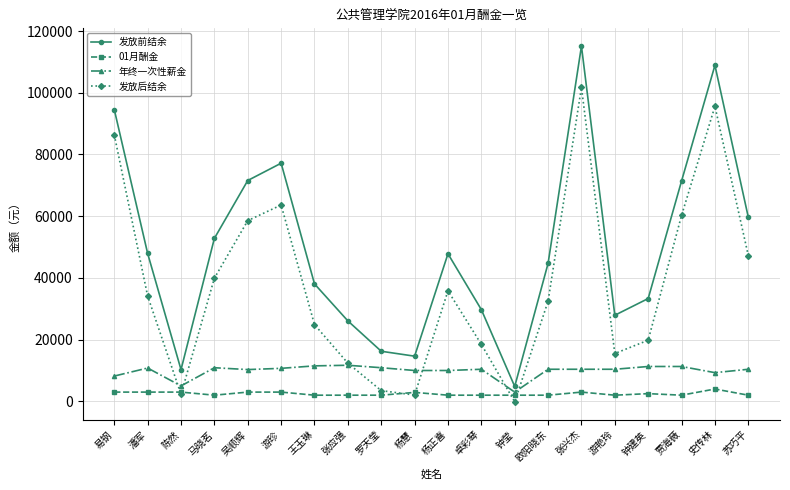

Which series has the widest spread of values?

发放前结余